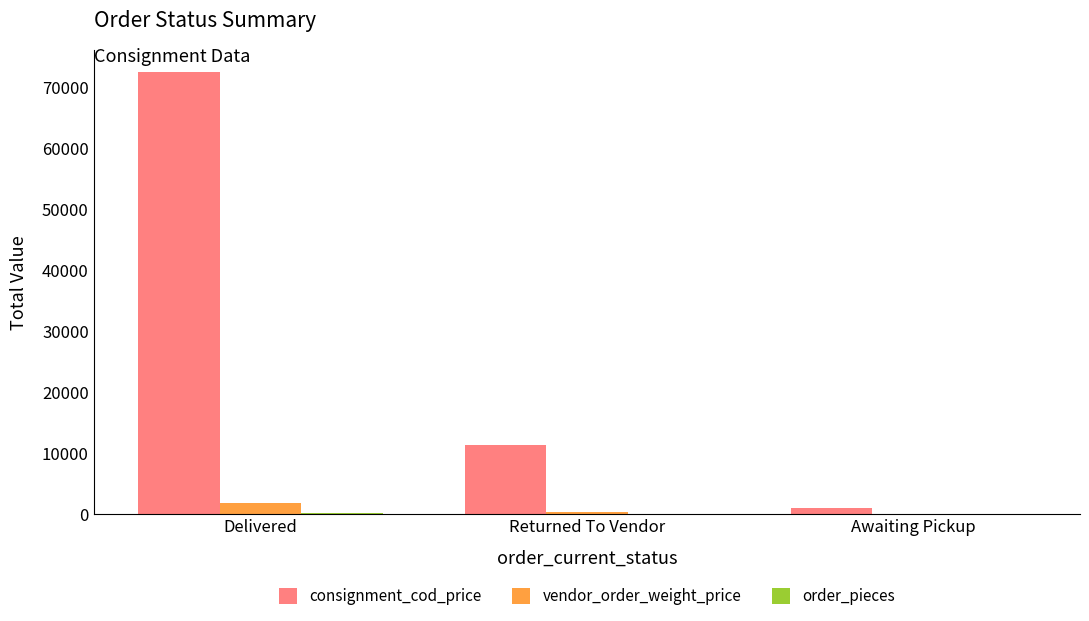

At which label does consignment_cod_price reach its peak?

Delivered